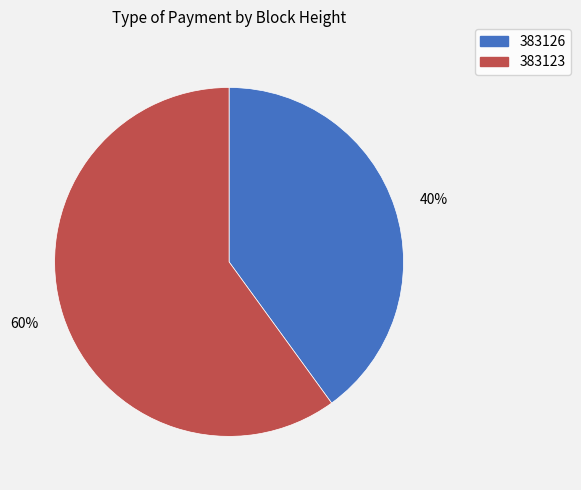

Which slice represents more than half of the pie?

383123